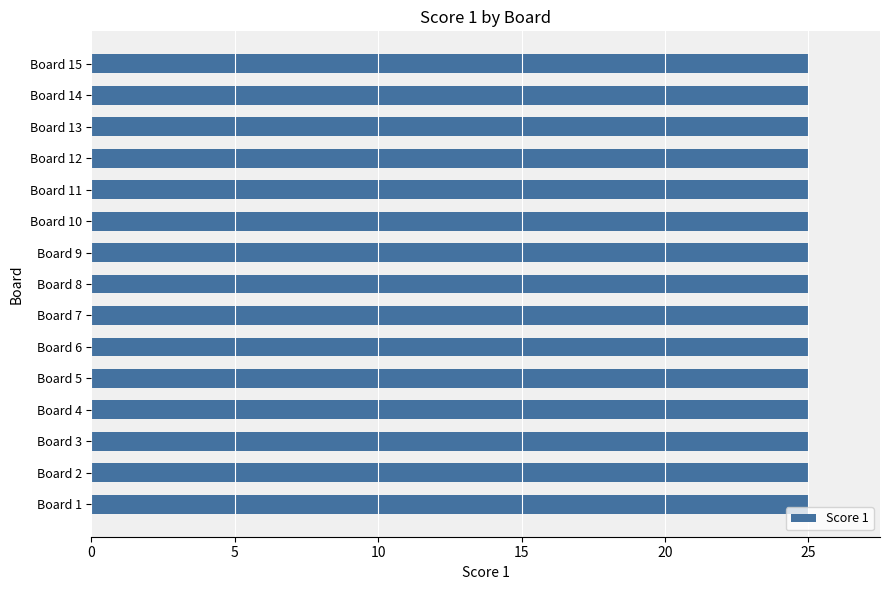

What is the value of the Score 1 bar at the 14th from the left?

25